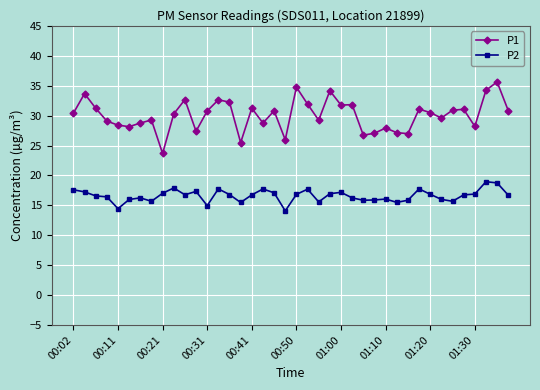

What is the minimum value for P2?

14.1